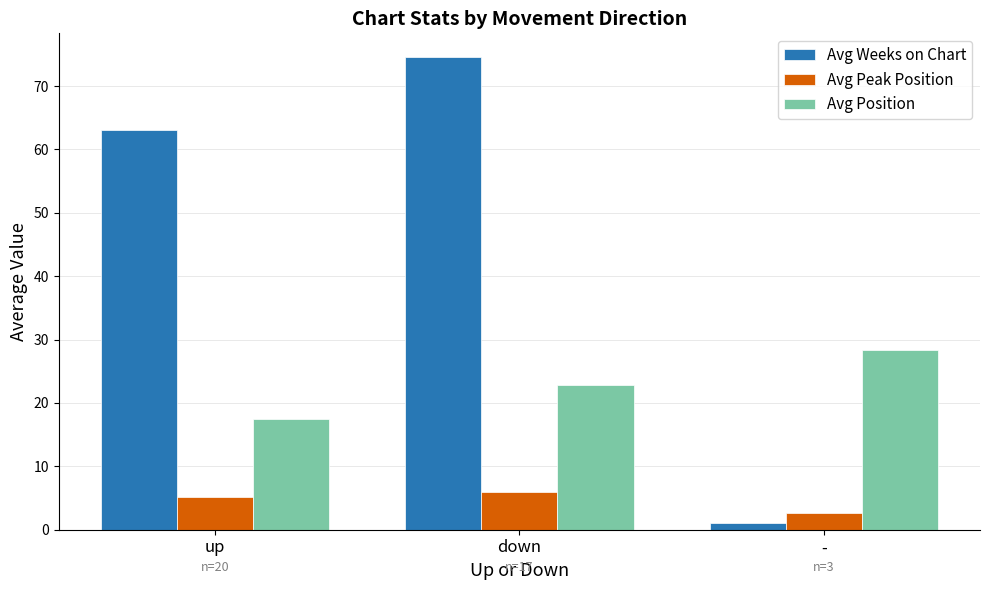

What is the difference between the highest and lowest values at -?

27.3